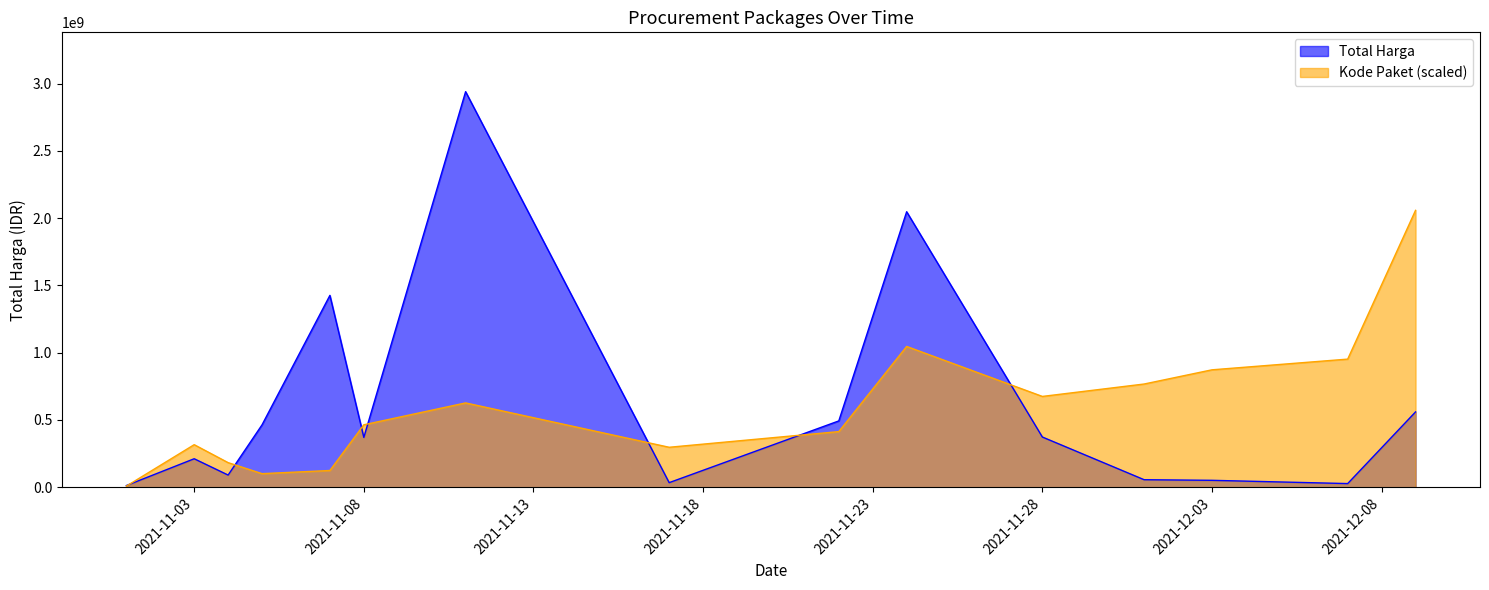

What is the average value of the Kode Paket series?

593807907.1